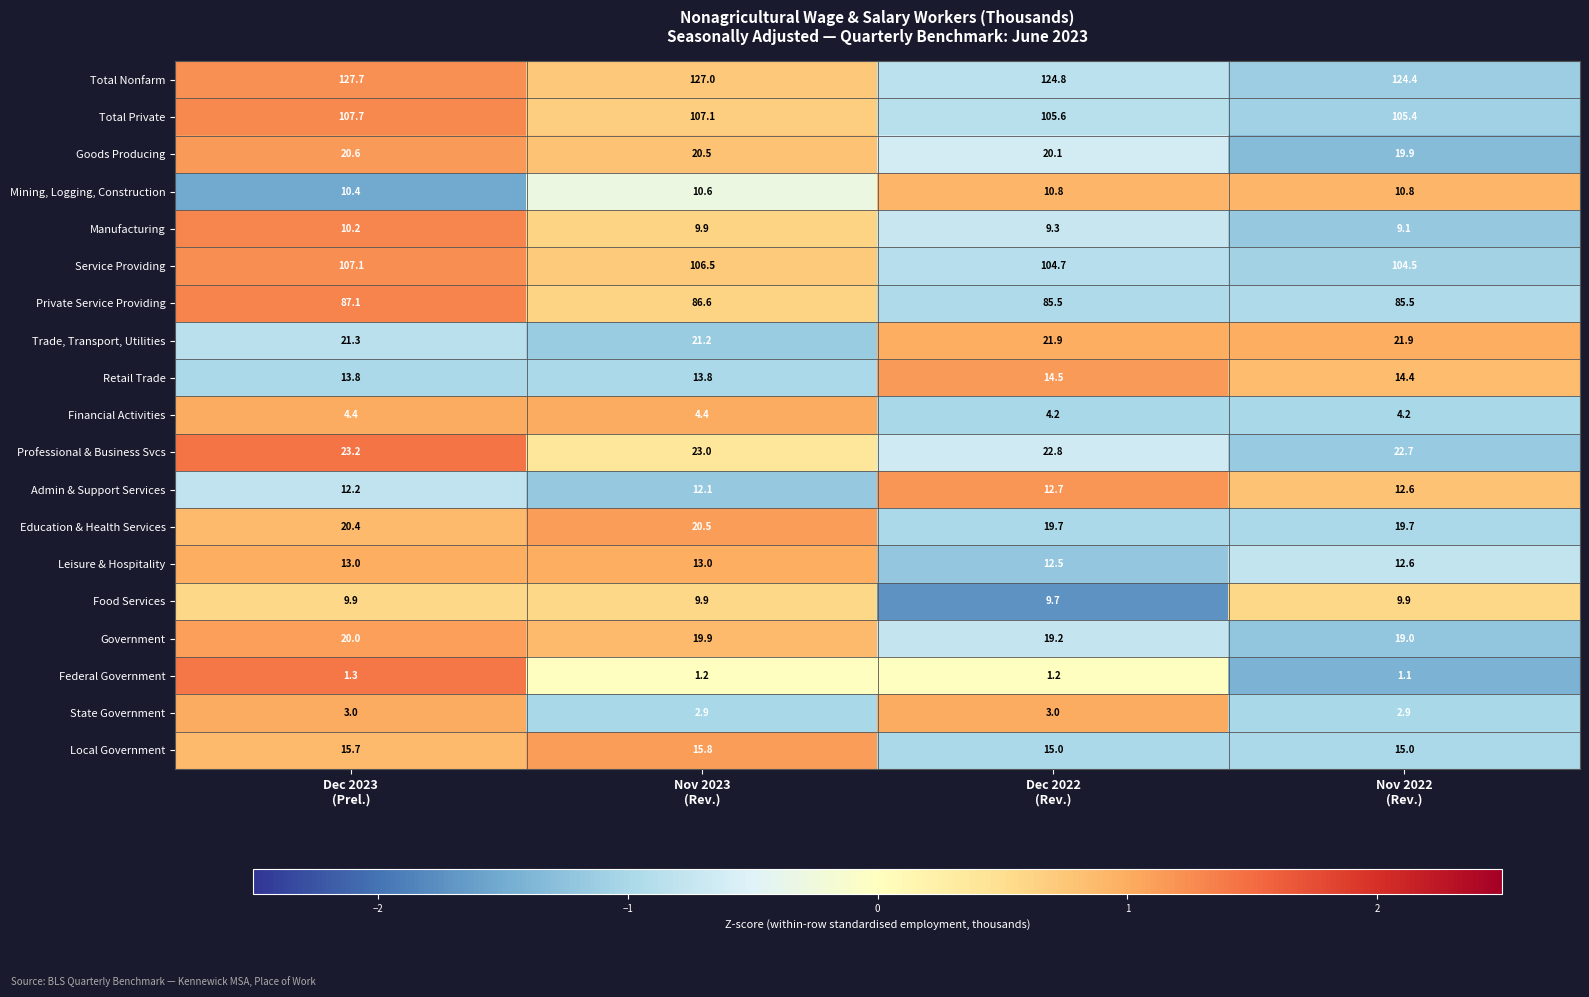

What is the difference between the maximum and minimum values in the Total Private series?

2.3